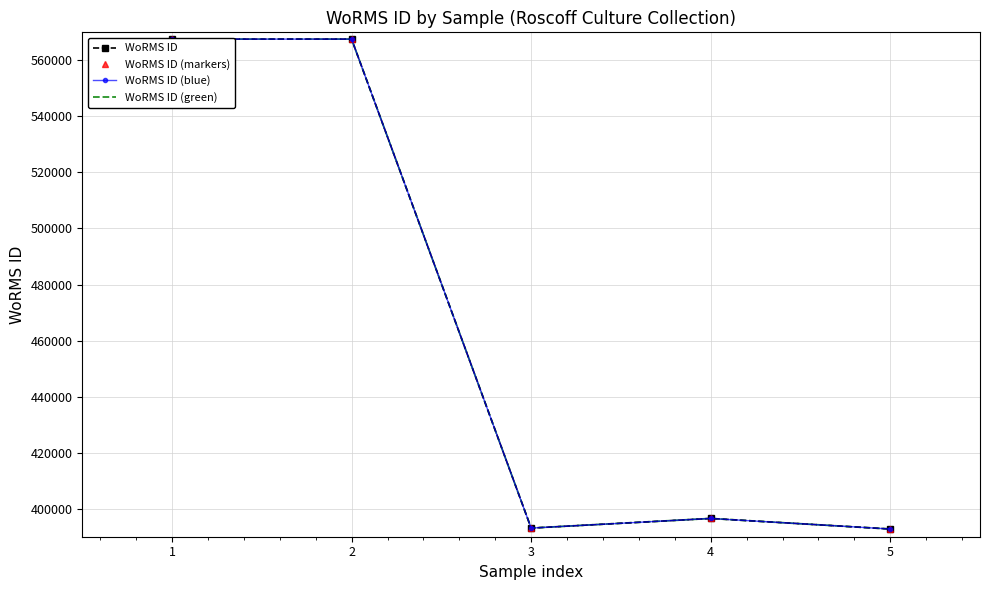

What is the difference between the second highest and second lowest values in the WoRMS ID series?

174502